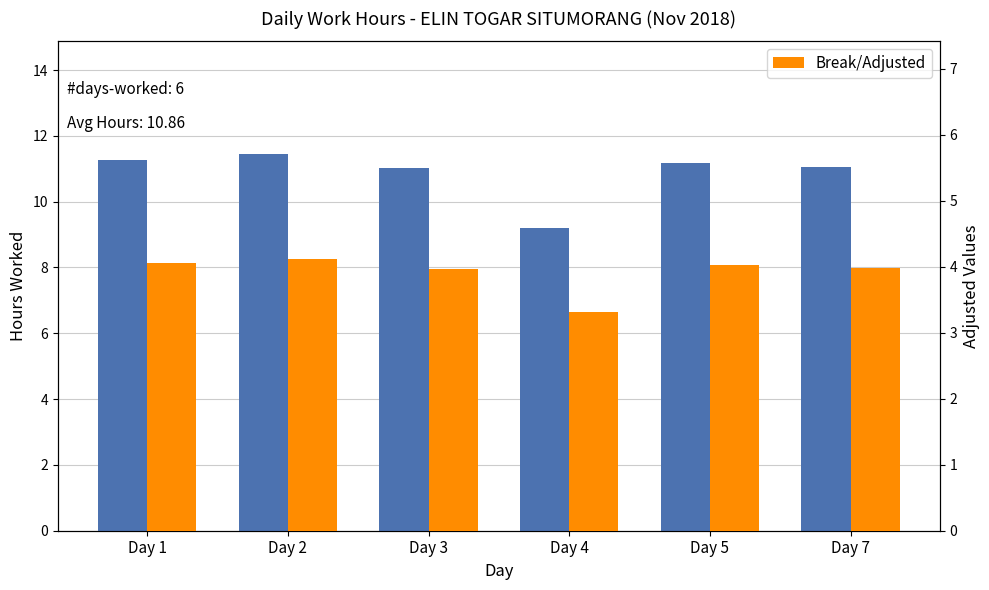

What is the value of the Hours Worked bar at the 2nd from the left?

11.4